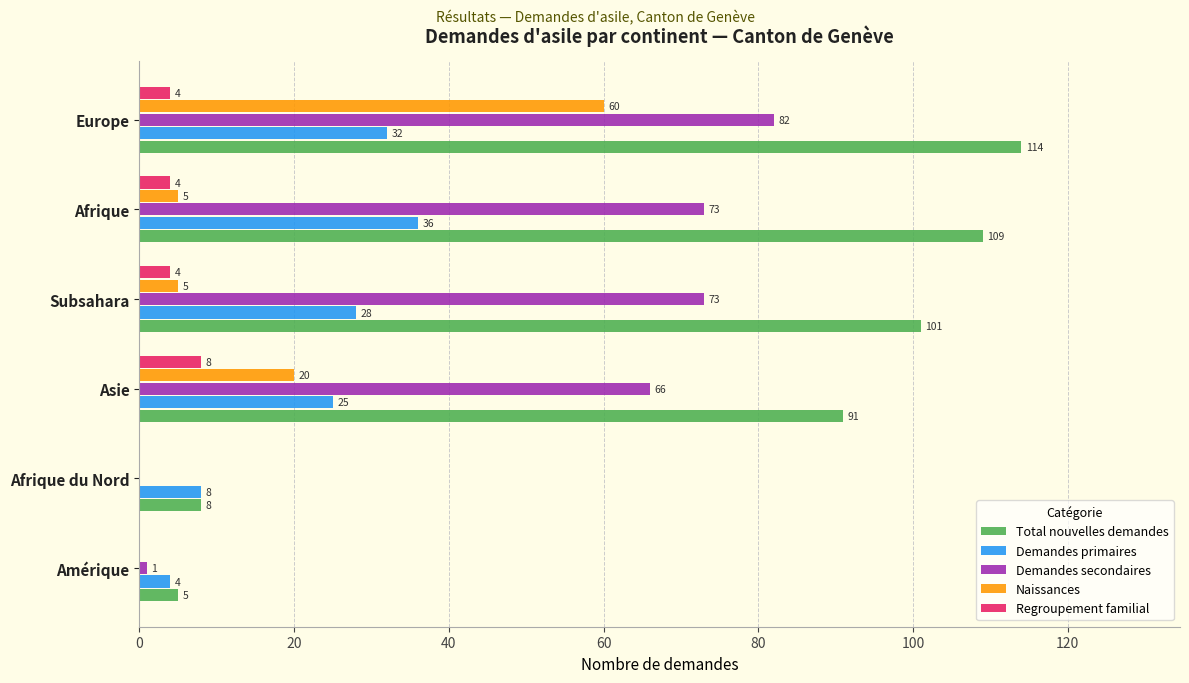

Is the value of Demandes primaires at Afrique du Nord greater than the value of Demandes secondaires at Afrique du Nord?

Yes